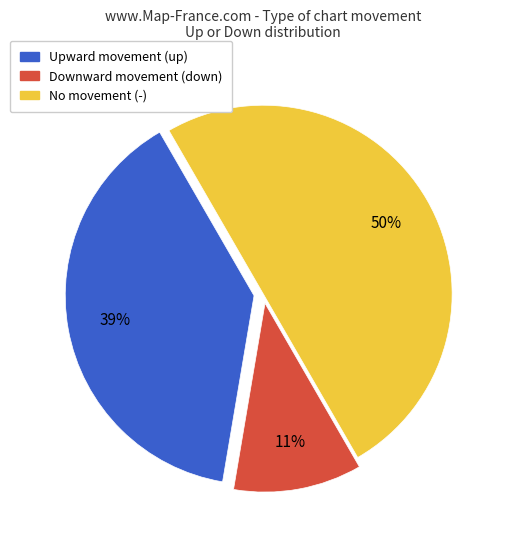

To the nearest percent, what is the difference between the largest and smallest slice percentages?

39%